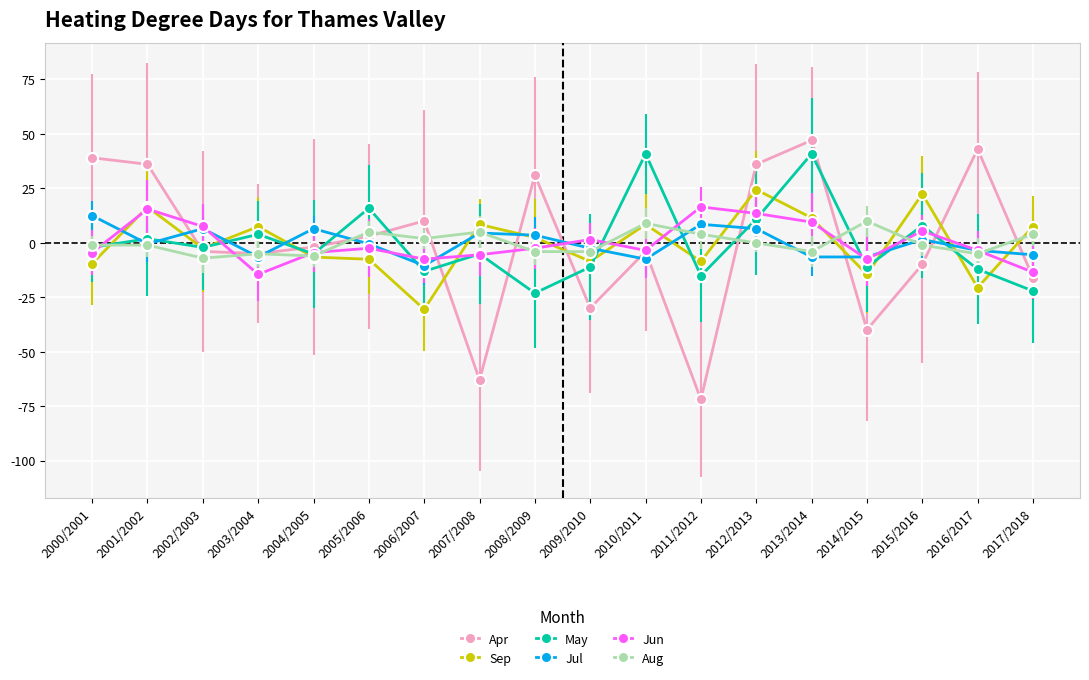

What value does the Sep series have at 2003/2004?

7.4